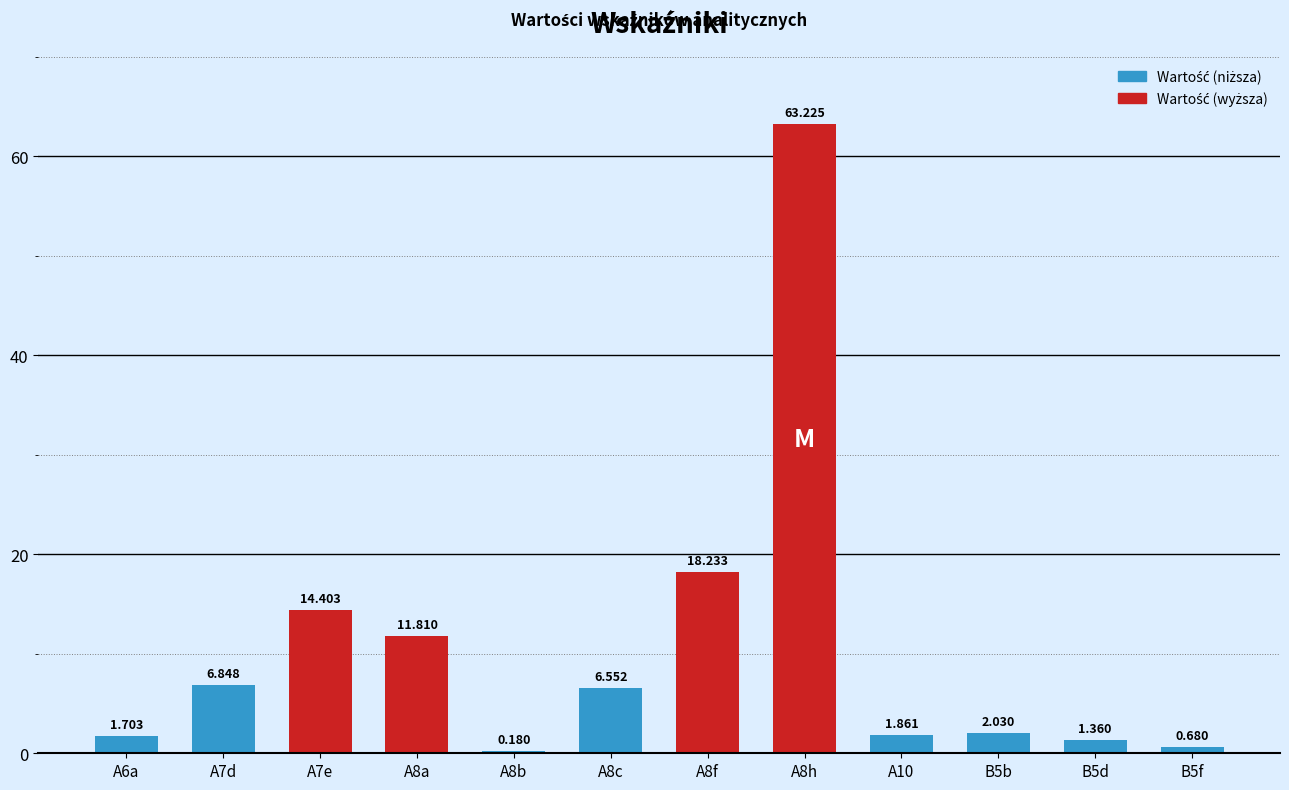

Reading left to right, list all the values displayed in this chart.

1.7	6.8	14.4	11.8	0.2	6.6	18.2	63.2	1.9	2.0	1.4	0.7